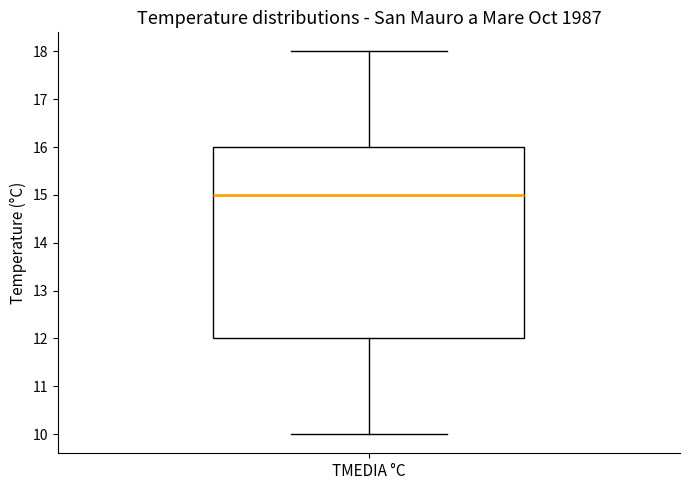

Transcribe this box plot: give where the median line is, the range the box spans, and where the two whiskers end, as read against the y-axis. The values are not printed on the chart, so give them approximately, as read against the axis.

median 15, box 12 to 16, whiskers 10 to 18